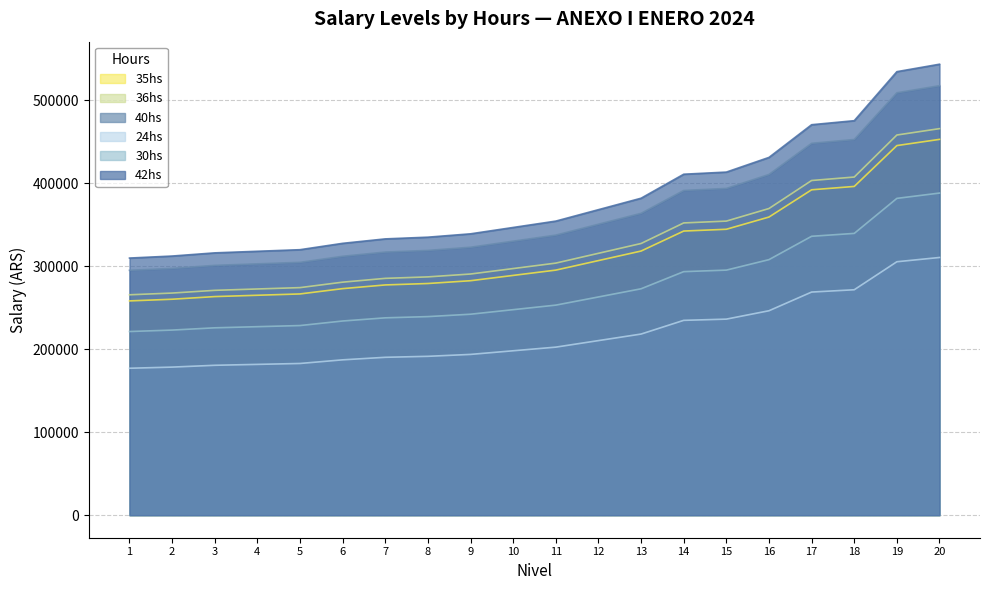

Reading left to right, what are all the values shown in this chart?

35hs: 1=258306.2	2=260326.1	3=263519.1	4=265115.8	5=266707.2	6=273101.0	7=277561.2	8=279285.2	9=282652.6	10=289044.2	11=295438.9	12=306924.1	13=318420.8	14=342530.2	15=344668.3	16=359410.9	17=392260.9	18=396308.6	19=445562.8	20=453044.2
36hs: 1=265686.4	2=267764.1	3=271048.2	4=272690.6	5=274327.6	6=280903.9	7=285491.4	8=287264.8	9=290728.3	10=297302.6	11=303879.9	12=315693.5	13=327518.5	14=352316.8	15=354516.1	16=369679.8	17=403468.4	18=407631.6	19=458293.1	20=465988.2
40hs: 1=295207.2	2=297515.5	3=301164.8	4=302989.6	5=304808.2	6=312115.4	7=317212.7	8=319183.2	9=323031.5	10=330336.2	11=337644.5	12=350770.4	13=363909.4	14=391463.2	15=393906.7	16=410755.5	17=448298.3	18=452924.1	19=509214.7	20=517764.7
24hs: 1=177124.4	2=178509.3	3=180698.9	4=181793.8	5=182885.0	6=187269.3	7=190327.6	8=191510.0	9=193818.9	10=198201.8	11=202586.8	12=210462.2	13=218345.7	14=234877.9	15=236344.0	16=246453.3	17=268979.0	18=271754.4	19=305528.8	20=310658.9
30hs: 1=221405.3	2=223136.7	3=225873.6	4=227242.2	5=228606.4	6=234086.5	7=237909.6	8=239387.4	9=242273.5	10=247752.1	11=253233.4	12=263077.8	13=272932.1	14=293597.3	15=295430.0	16=308066.5	17=336223.6	18=339693.0	19=381911.0	20=388323.6
42hs: 1=309967.5	2=312391.3	3=316222.9	4=318139.0	5=320048.8	6=327721.1	7=333073.5	8=335142.4	9=339183.0	10=346853.0	11=354526.7	12=368309.0	13=382105.0	14=411036.4	15=413602.0	16=431293.1	17=470713.2	18=475570.3	19=534675.4	20=543653.0